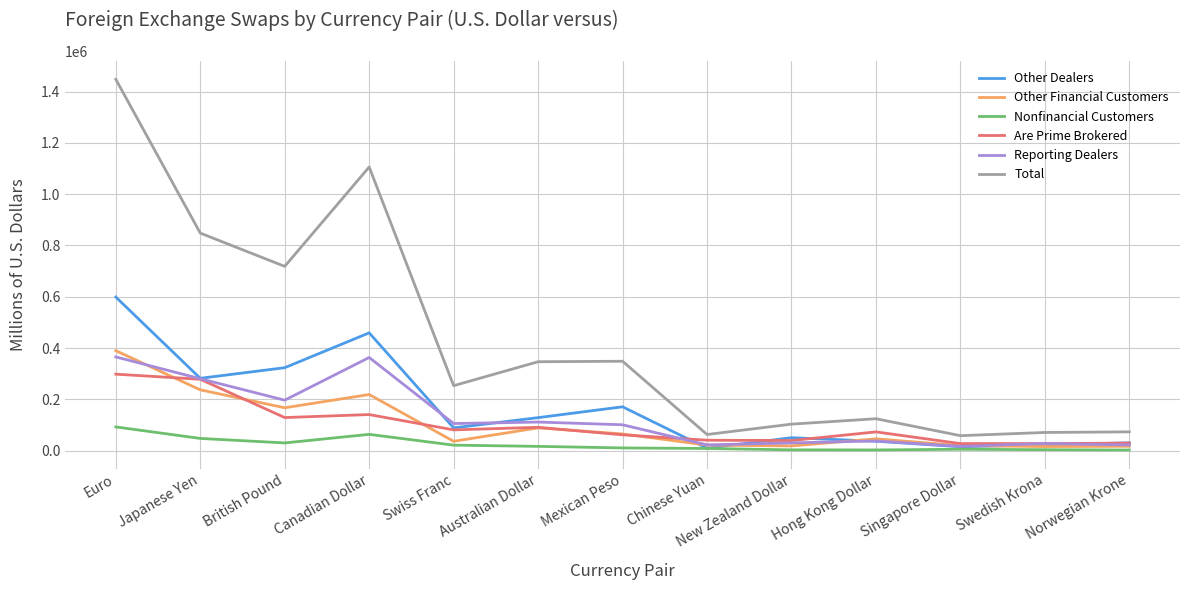

What is the difference between the maximum and minimum values in the Other Financial Customers series?

373825